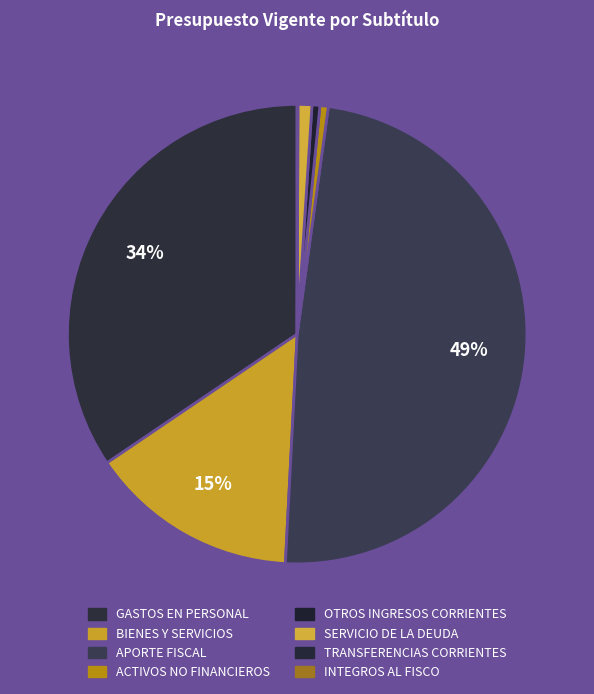

Which category has the biggest portion of the pie?

APORTE FISCAL